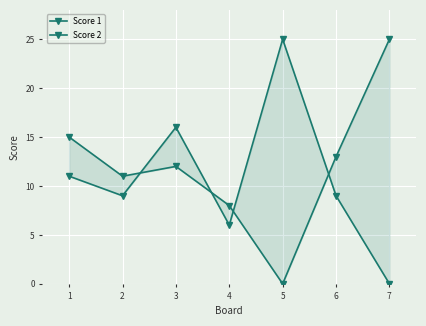

List the series in order of their peak value, highest first.

Score 1, Score 2